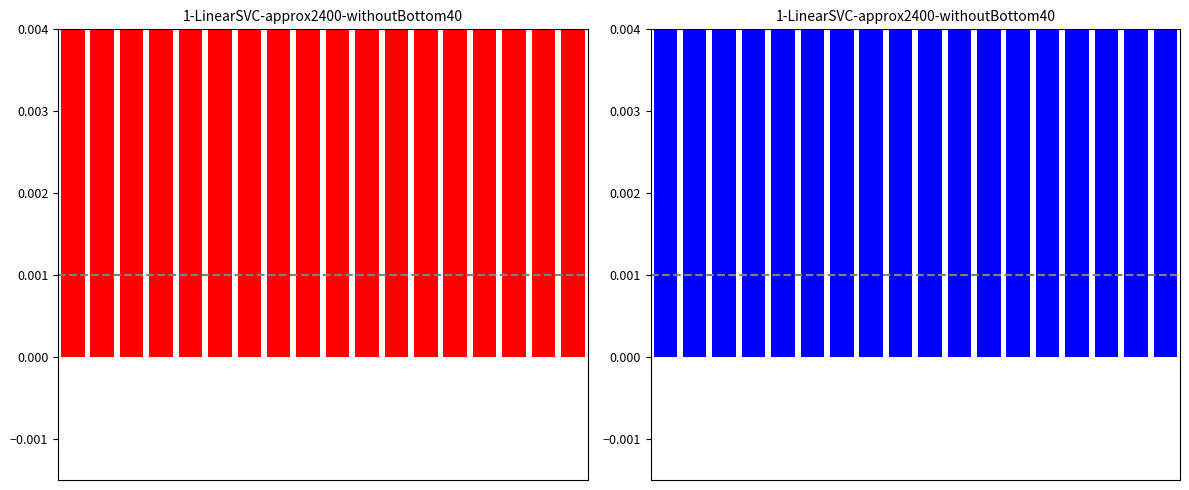

At which category does the chart reach its peak across all series?

5